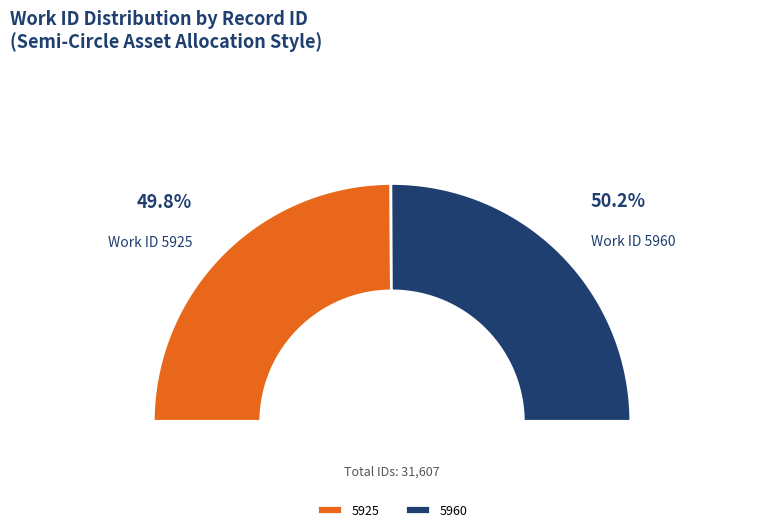

What is the change in value from 5925 to 5960?

+99